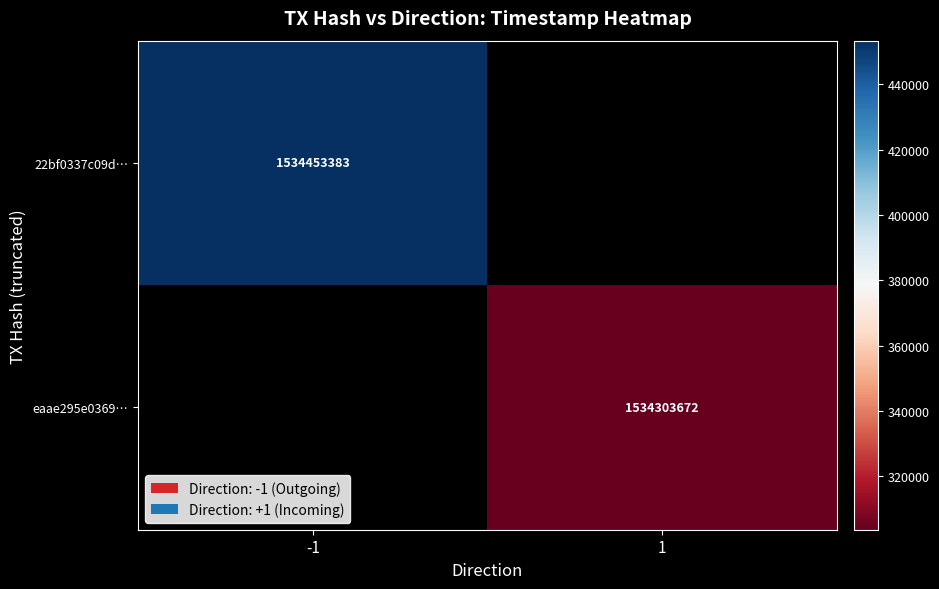

What is the greatest value displayed?

1534453383.0